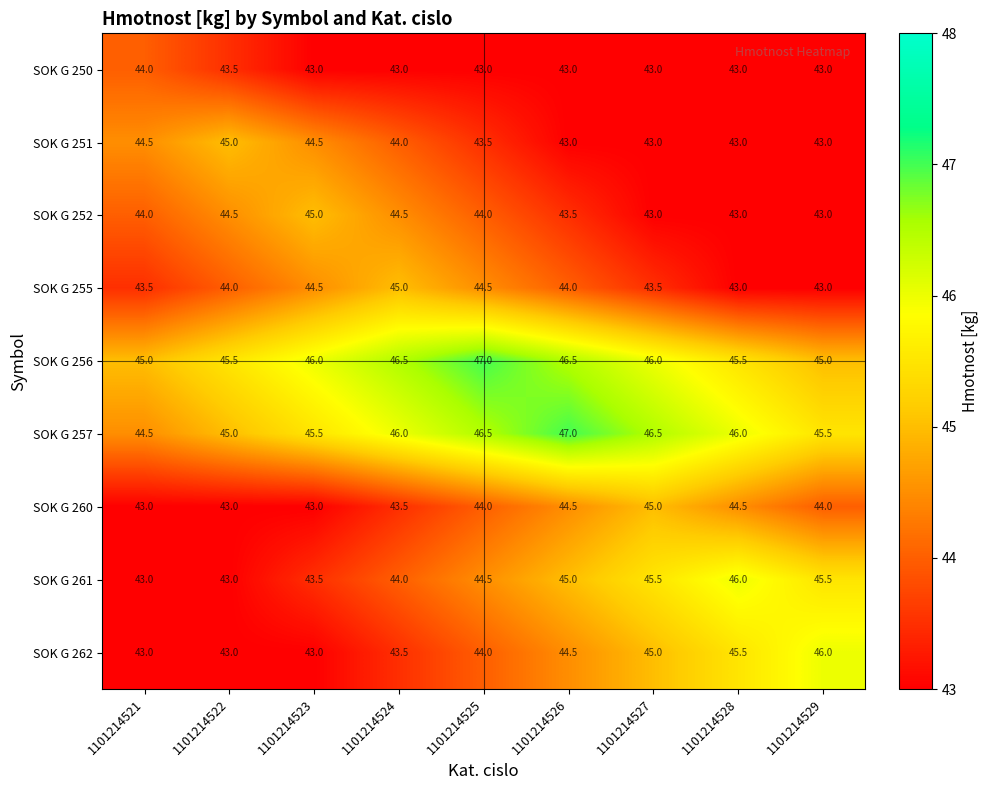

How many distinct data groups are displayed?

9